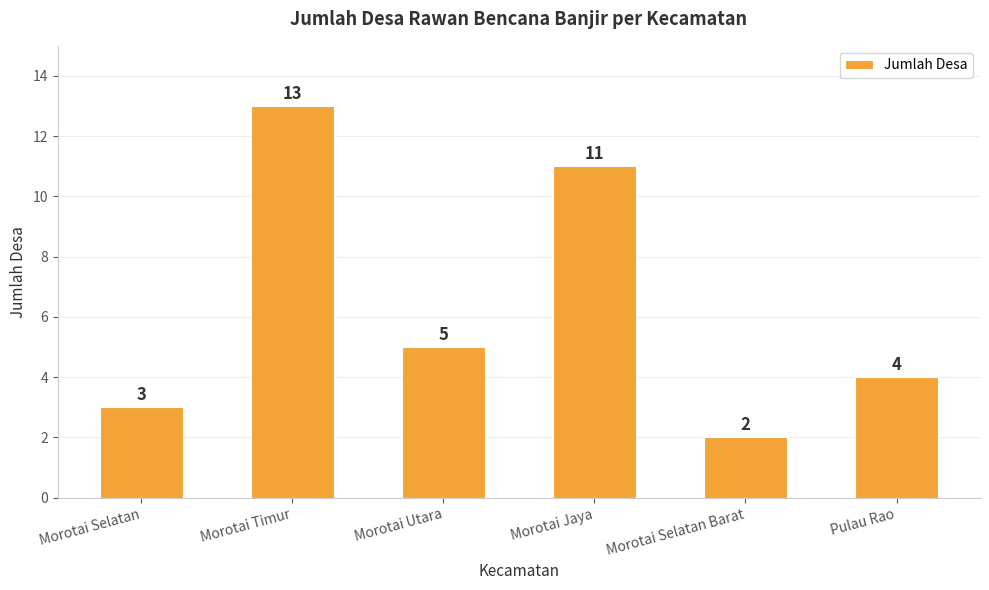

Is it true that the value at Morotai Selatan Barat is 1?

False